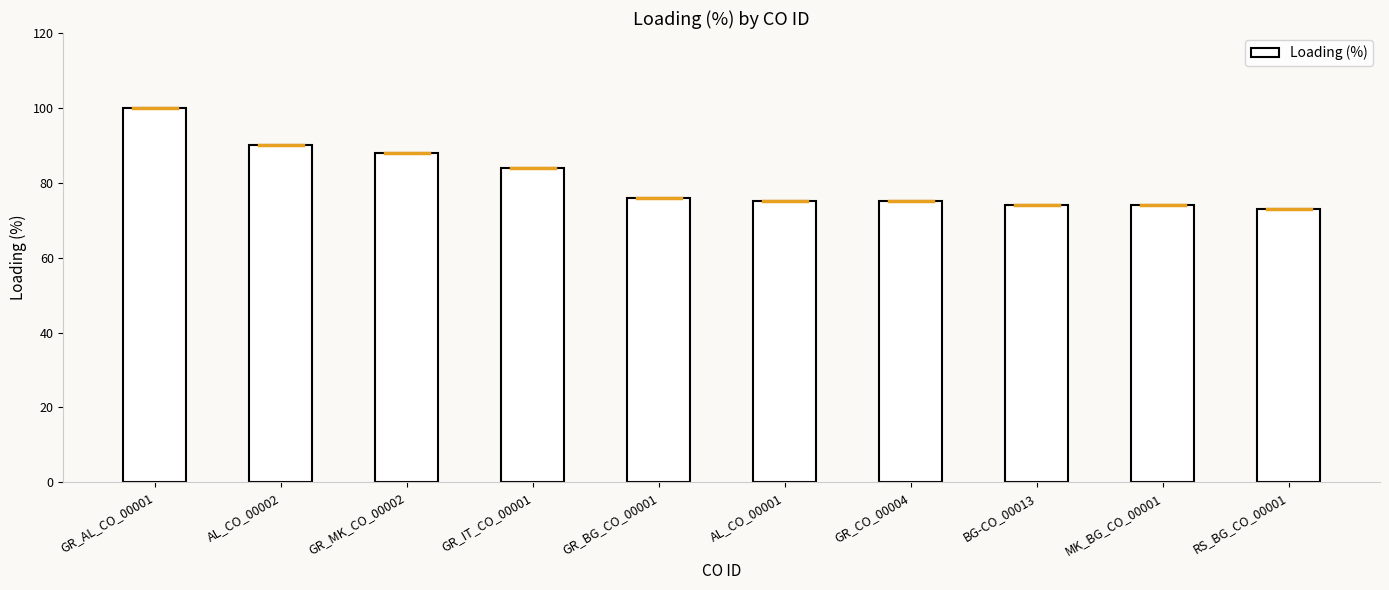

What is the smallest value displayed?

73